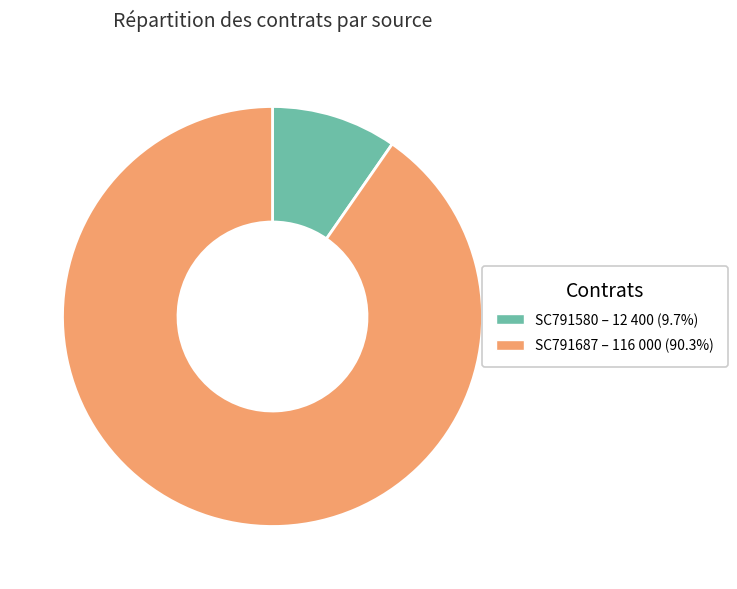

What is the largest slice in the pie chart?

SC791687